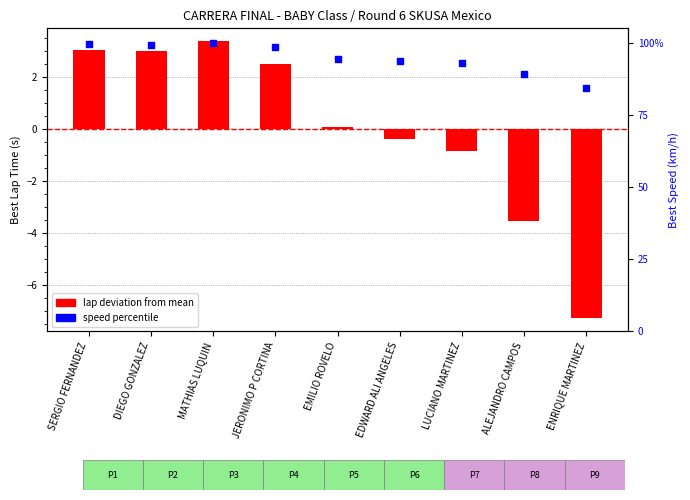

Which series has the largest total across all categories?

speed percentile